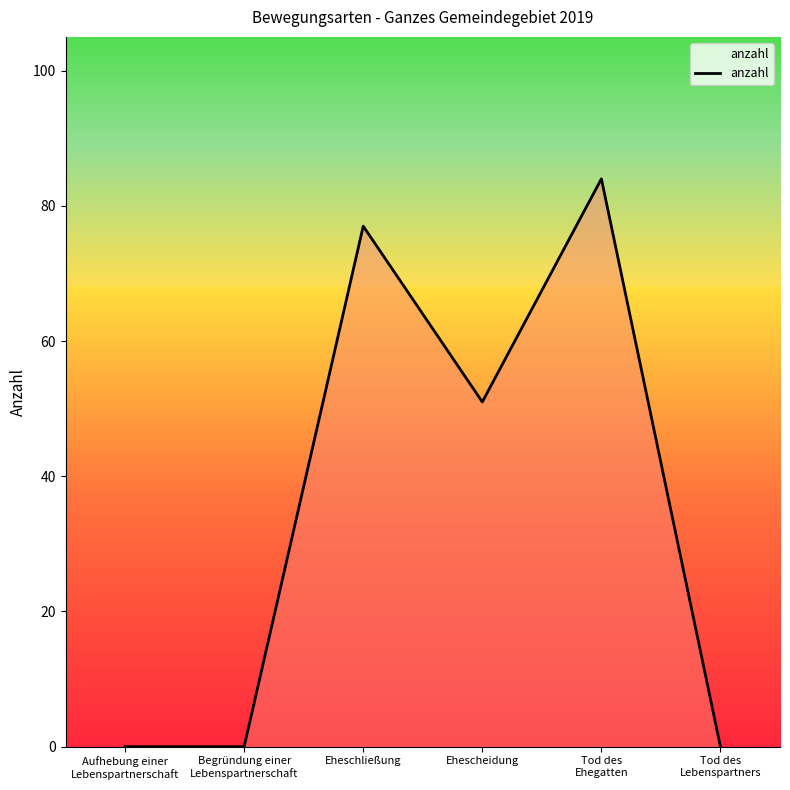

How many interior local peaks (higher than both neighbors) does the data have?

2